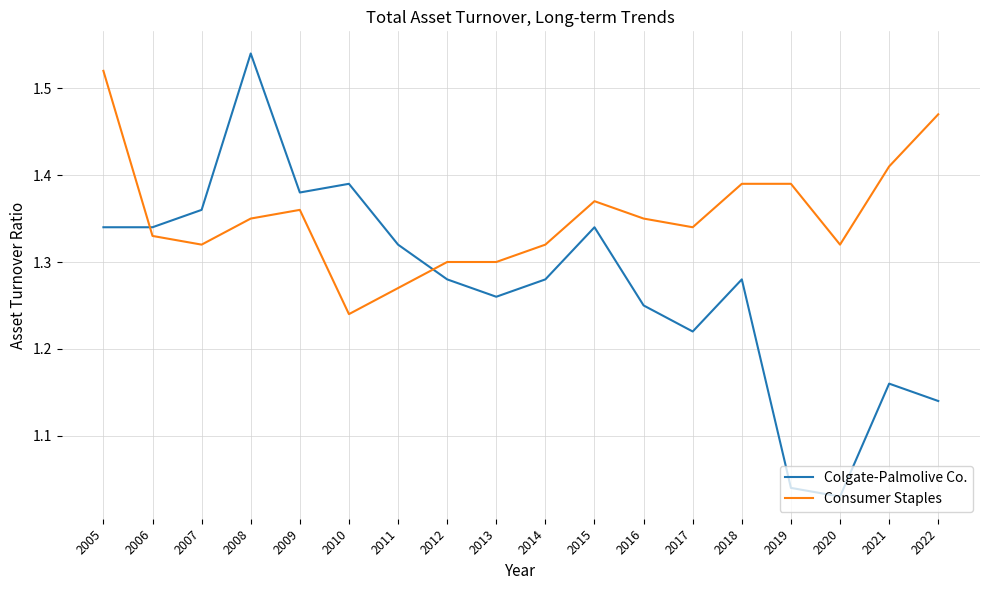

Rank the series by their maximum value, from highest to lowest.

Colgate-Palmolive Co., Consumer Staples